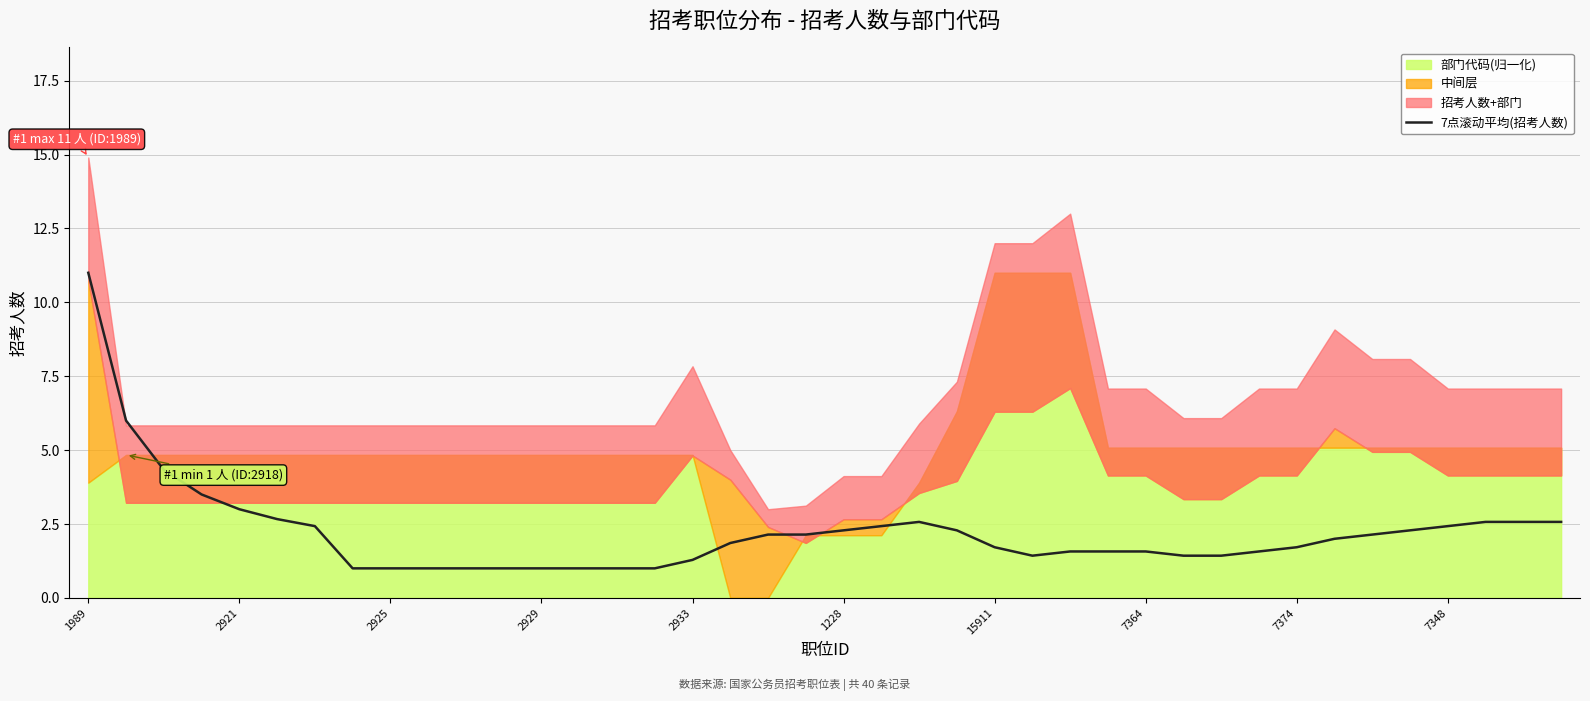

Which category has the highest value in the 7点滚动平均(招考人数) series?

1989